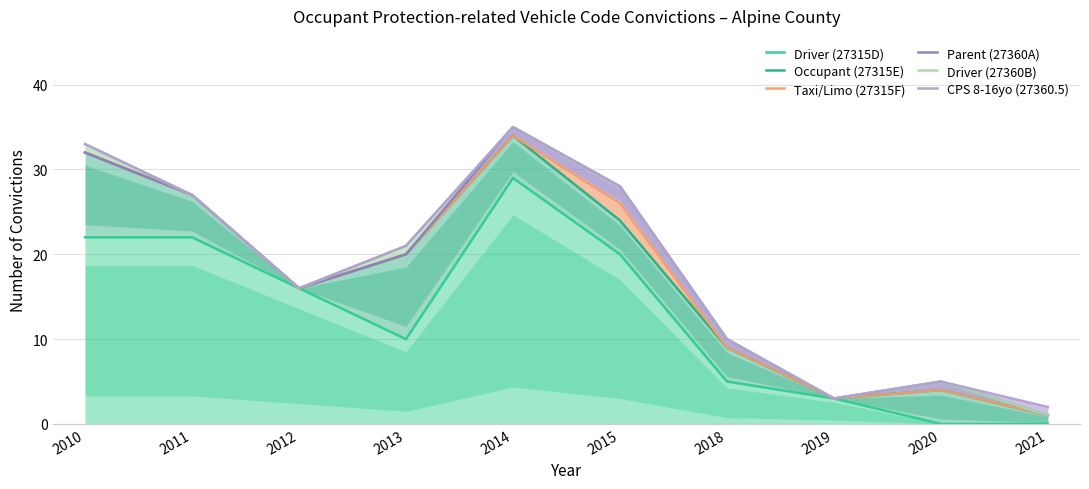

At which label does Occupant (27315E) reach its peak?

2014